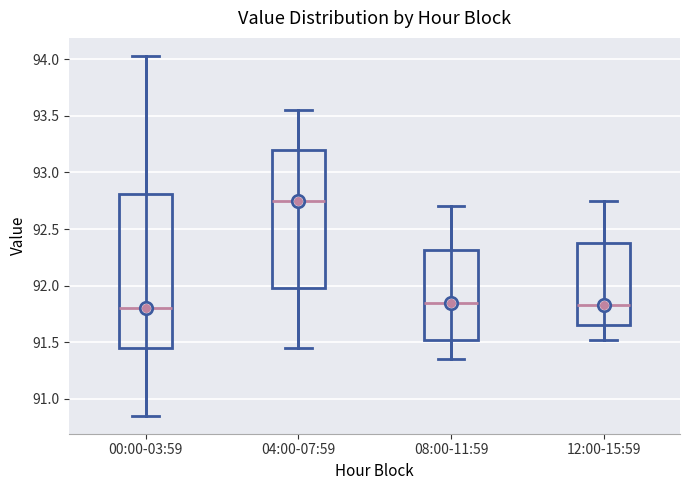

Where does the upper whisker of the box for 08:00-11:59 end on the y-axis? The values are not printed on the chart, so give them approximately, as read against the axis.

92.70